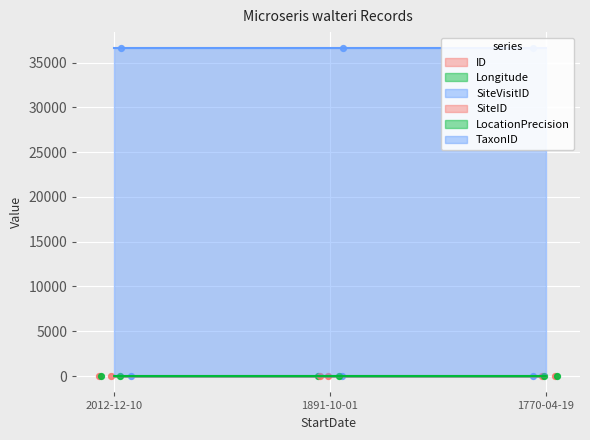

Which series reaches the minimum Y coordinate?

ID